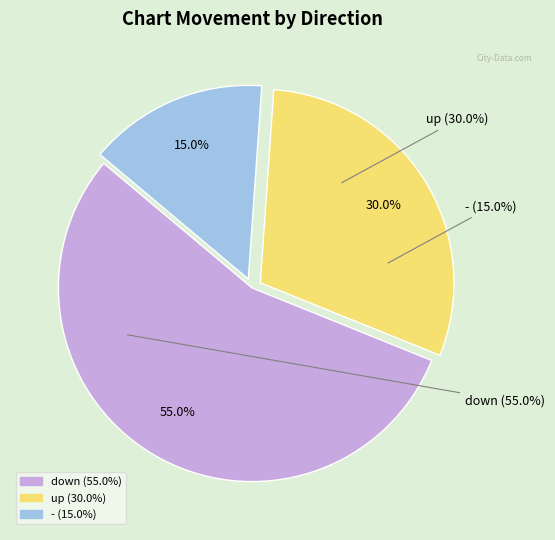

Is there a majority slice in this chart?

Yes